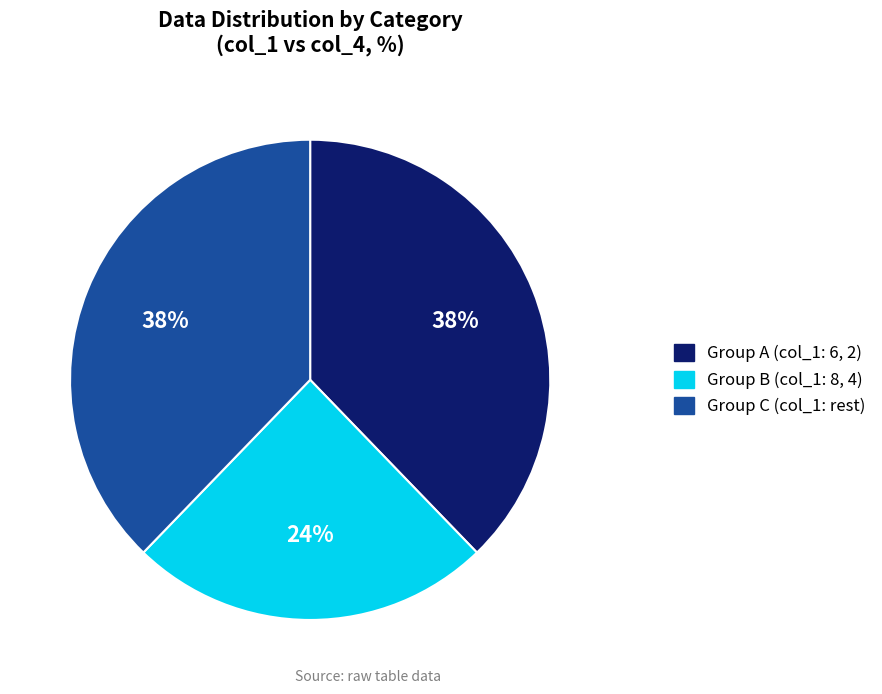

To the nearest percent, what is the average slice percentage?

33%